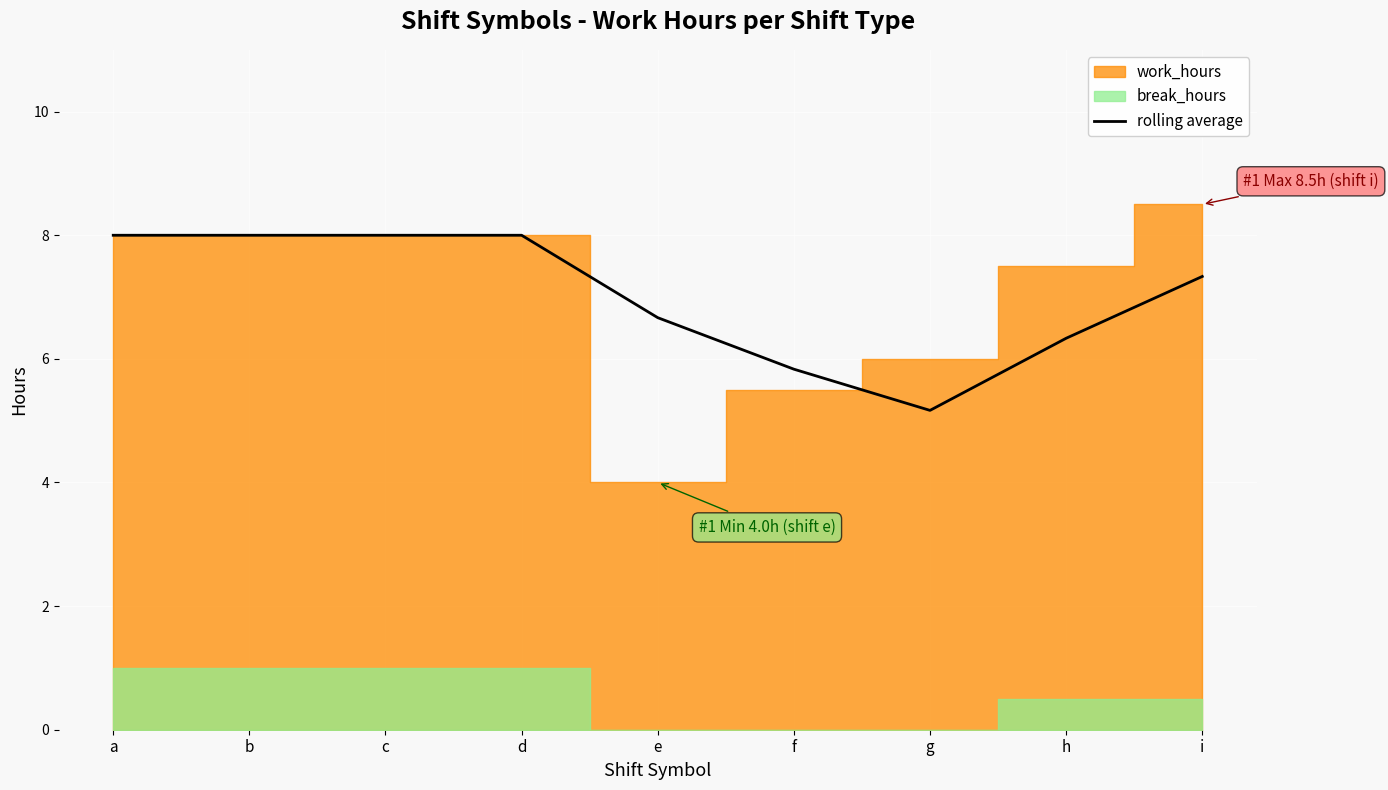

Reading left to right, transcribe all the data shown in this chart.

a=8.0	b=8.0	c=8.0	d=8.0	e=6.7	f=5.8	g=5.2	h=6.3	i=7.3